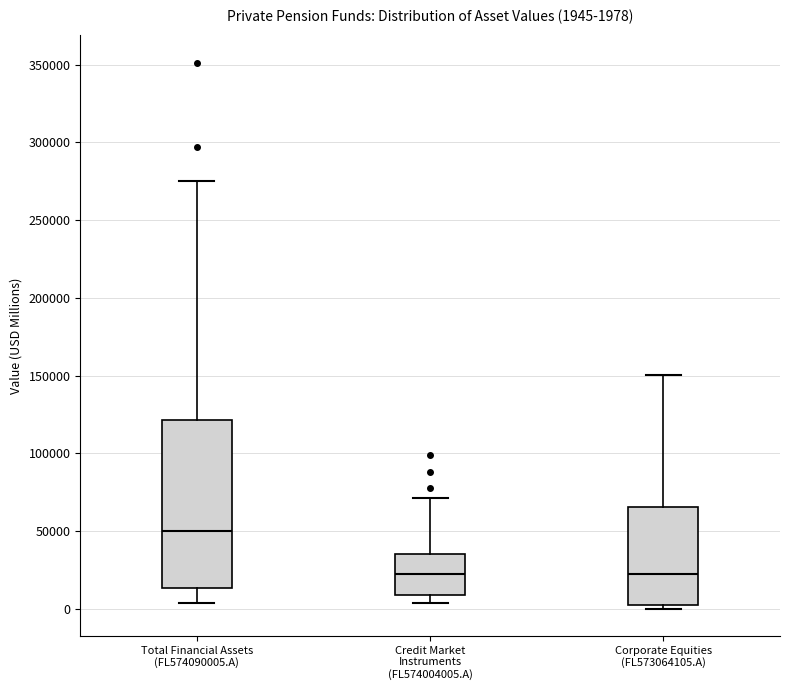

Comparing the boxes themselves (not the whiskers), which one is the tallest?

Total Financial Assets (FL574090005.A)